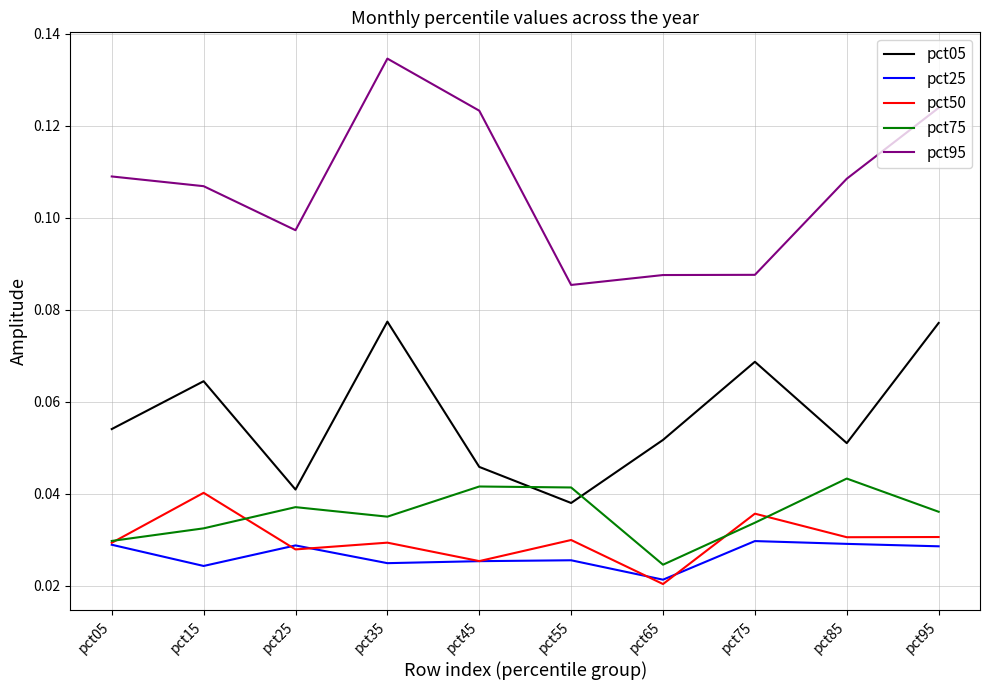

Is this an area chart (filled region under the line)?

No